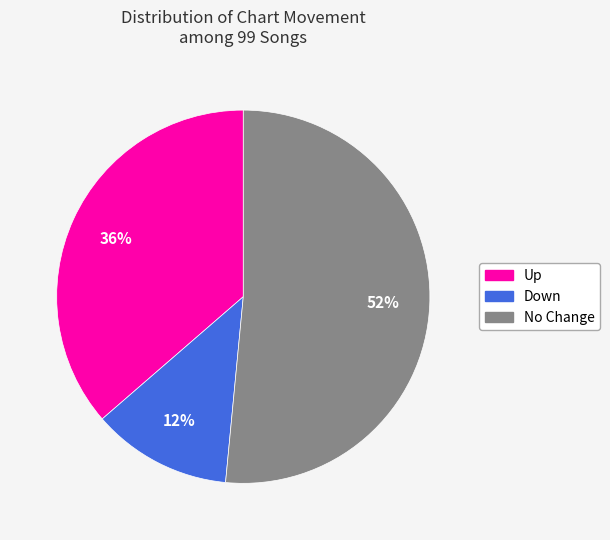

Is there a majority slice in this chart?

Yes